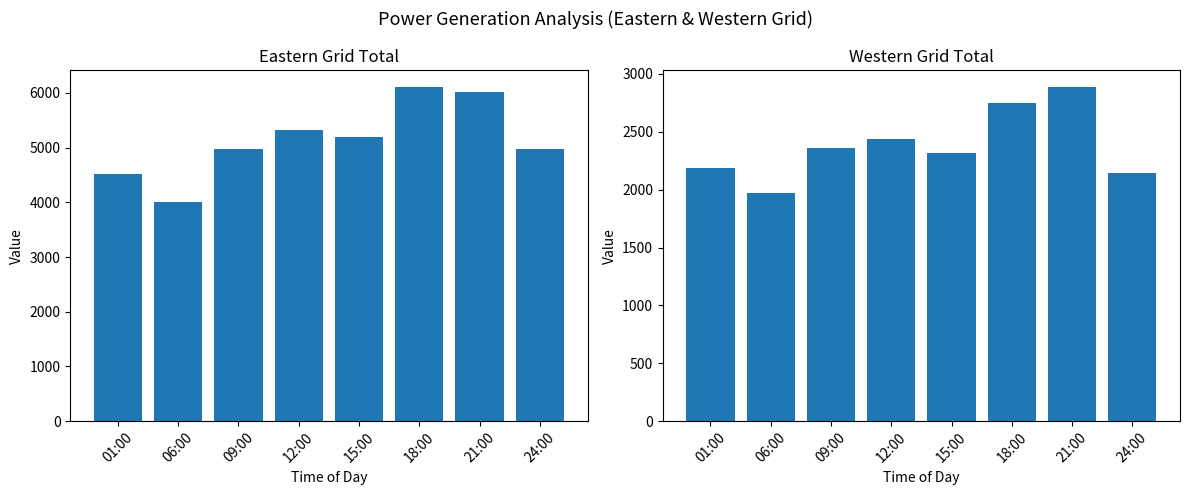

Which category has the lowest value in the Western Grid Total series?

06:00